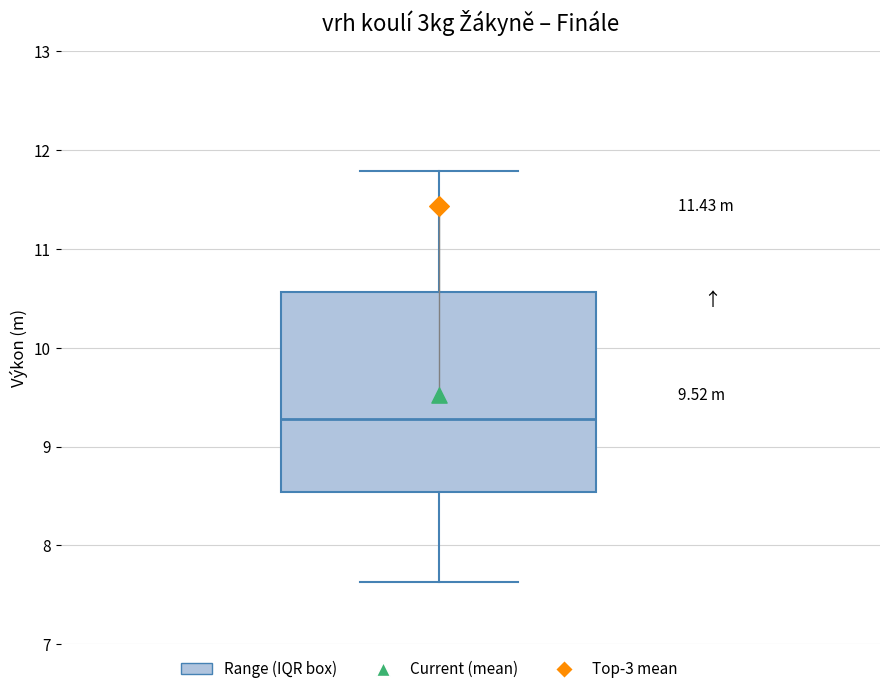

Where does the lower whisker of the box end on the y-axis? The values are not printed on the chart, so give them approximately, as read against the axis.

7.6